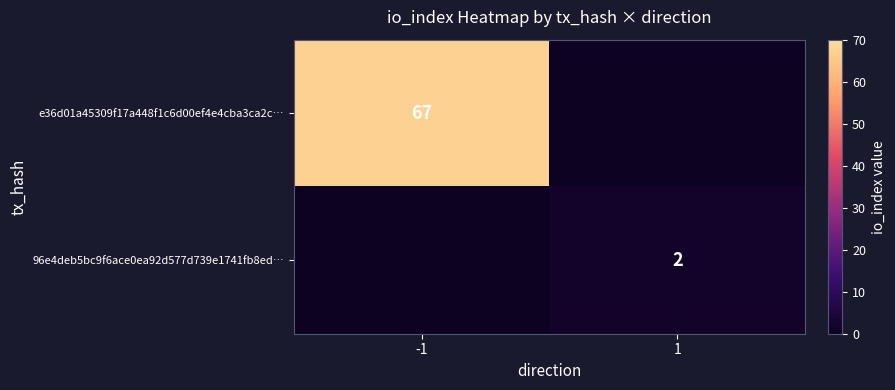

At which category is the sum across all series the highest?

-1